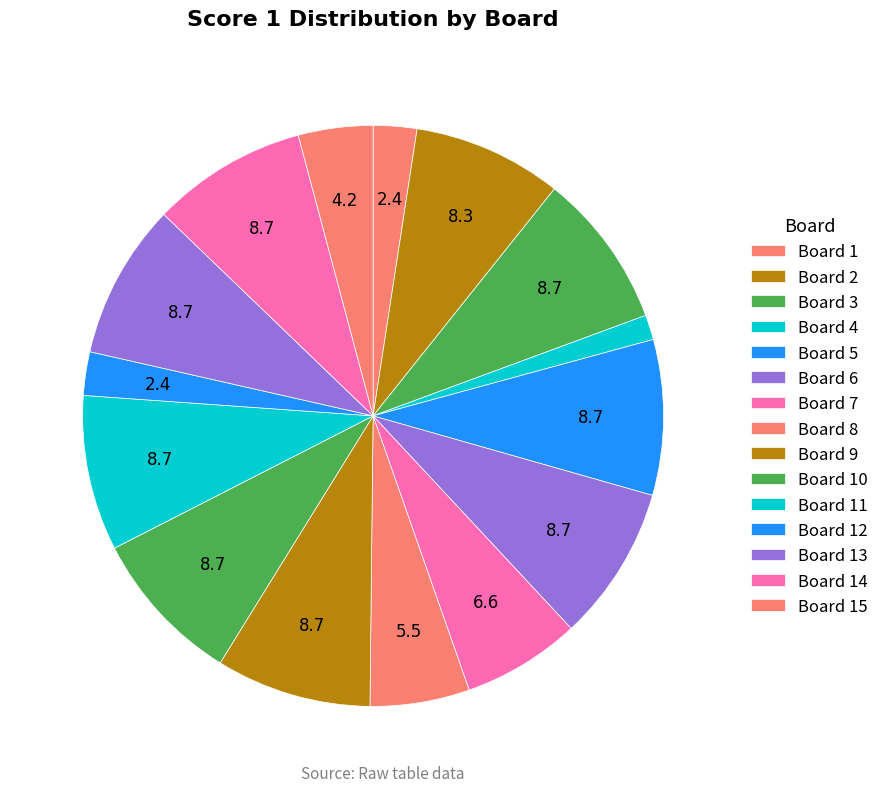

Is there any slice that represents more than half of the pie?

No